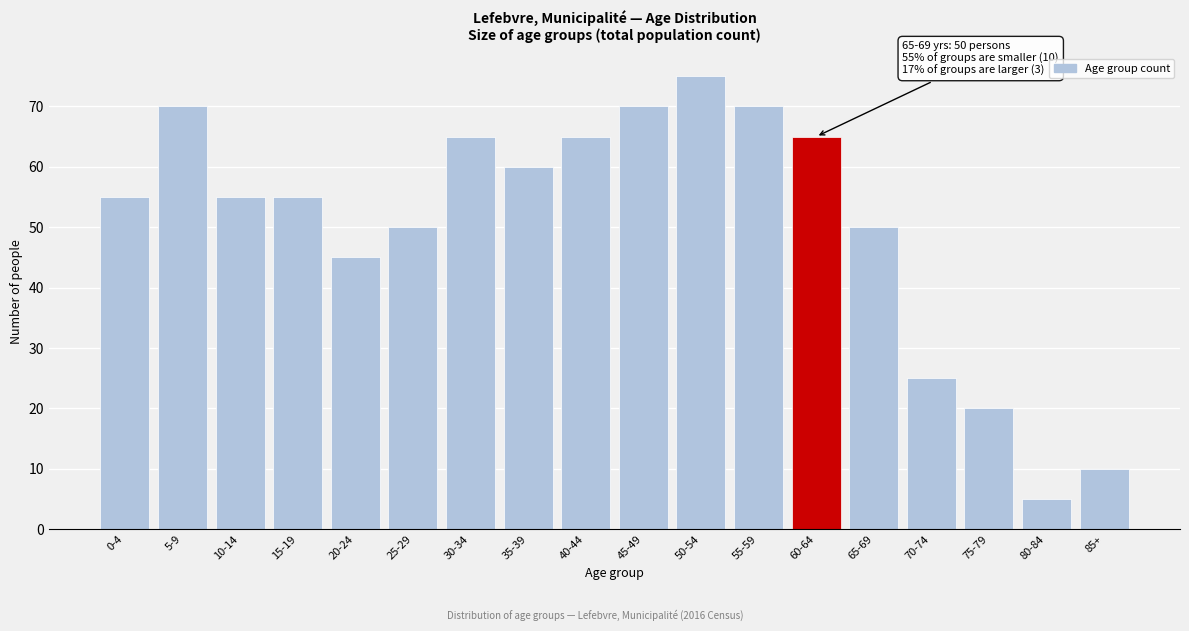

Reading right to left, extract all data points from this chart.

85+=10	80-84=5	75-79=20	70-74=25	65-69=50	60-64=65	55-59=70	50-54=75	45-49=70	40-44=65	35-39=60	30-34=65	25-29=50	20-24=45	15-19=55	10-14=55	5-9=70	0-4=55